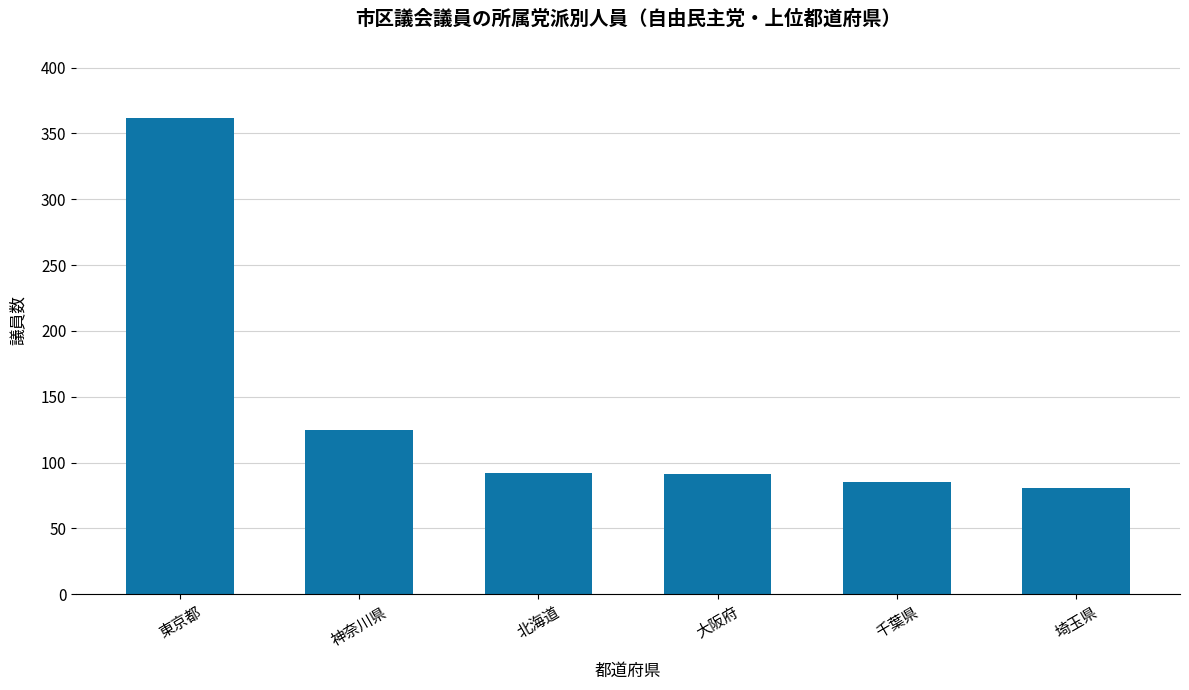

How many series are shown in this chart?

1